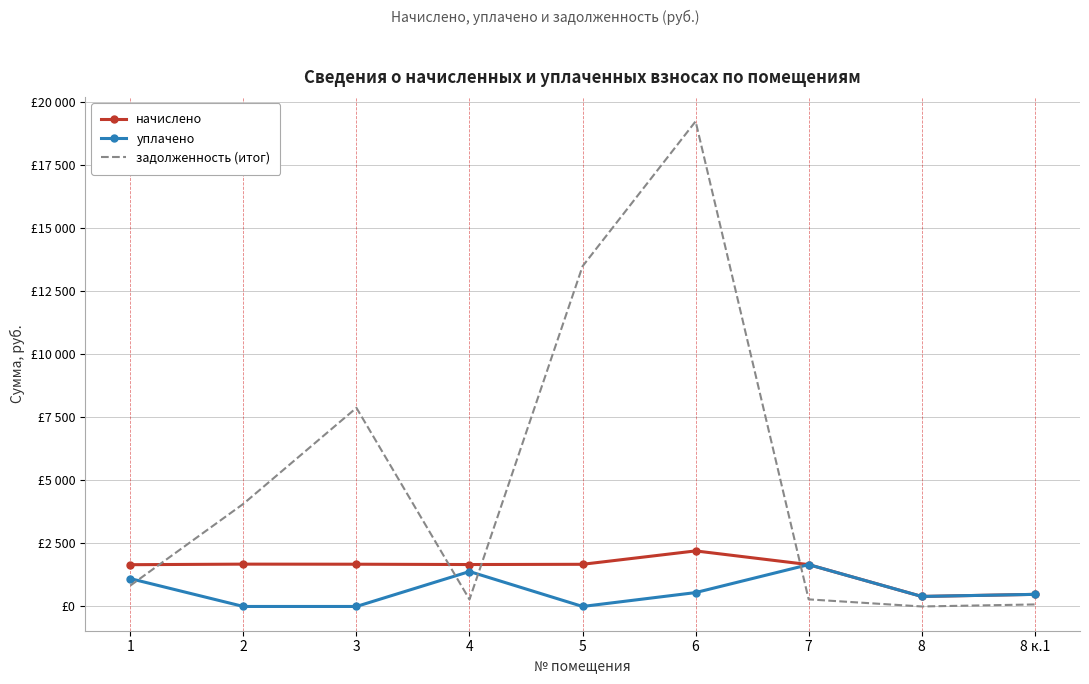

What is the sum of the начислено values at 5 and 1?

3329.5